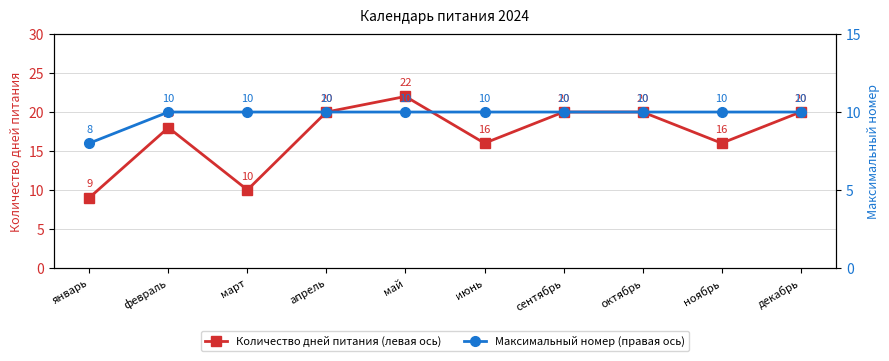

How many Максимальный номер (правая ось) values are between 10 and 11?

9